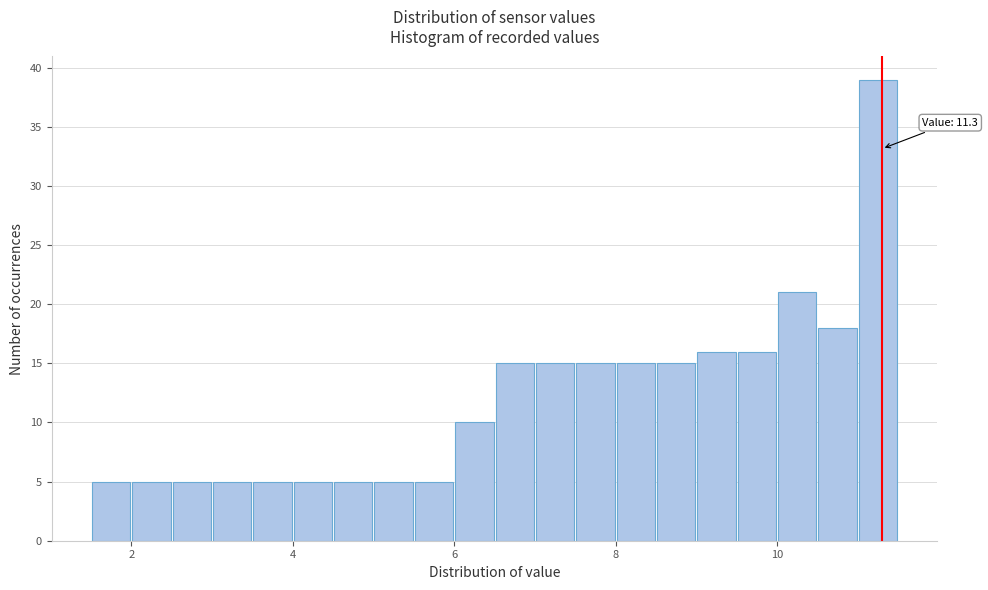

Around what value on the x-axis is the tallest bar? Give the approximate position of its centre, as read against the axis.

11.2